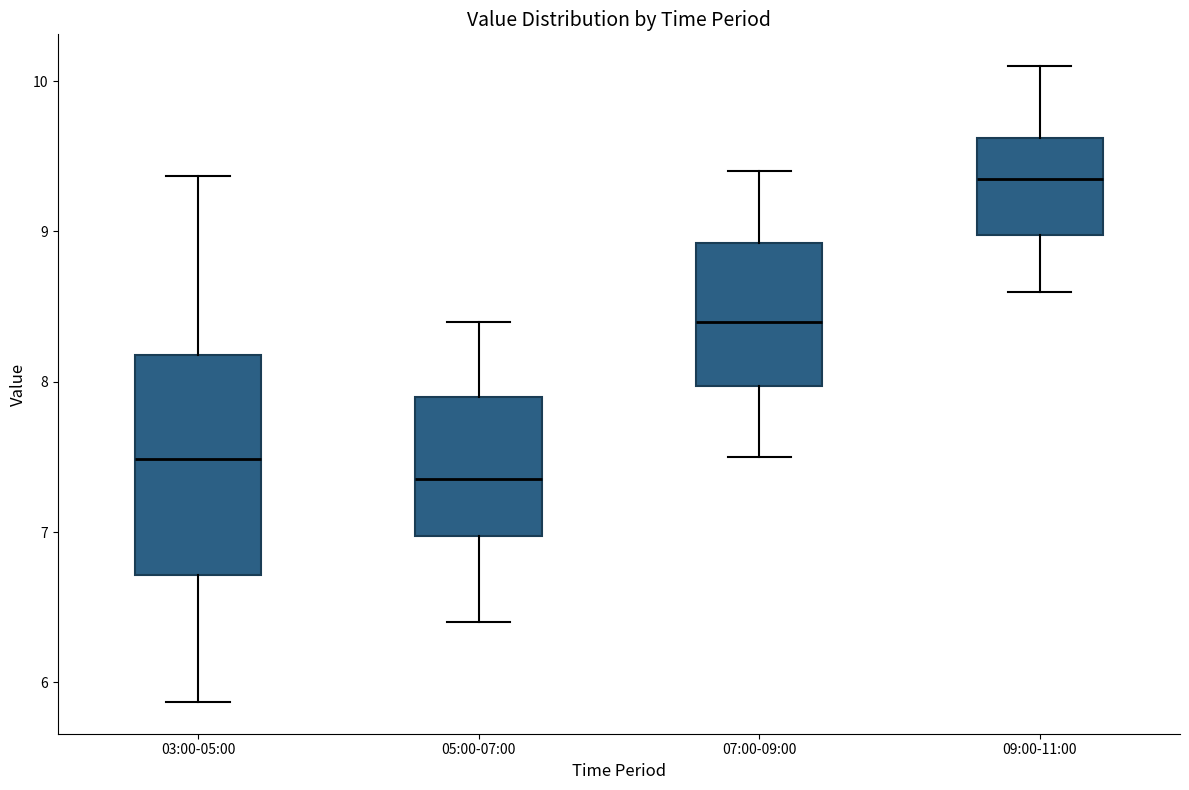

Reading left to right, transcribe this box plot: for each box, give where its median line is, the range the box spans, and where its two whiskers end, as read against the y-axis. The values are not printed on the chart, so give them approximately, as read against the axis.

03:00-05:00: median 7.5, box 6.7 to 8.2, whiskers 5.9 to 9.4
05:00-07:00: median 7.4, box 7.0 to 7.9, whiskers 6.4 to 8.4
07:00-09:00: median 8.4, box 8.0 to 8.9, whiskers 7.5 to 9.4
09:00-11:00: median 9.4, box 9.0 to 9.6, whiskers 8.6 to 10.1